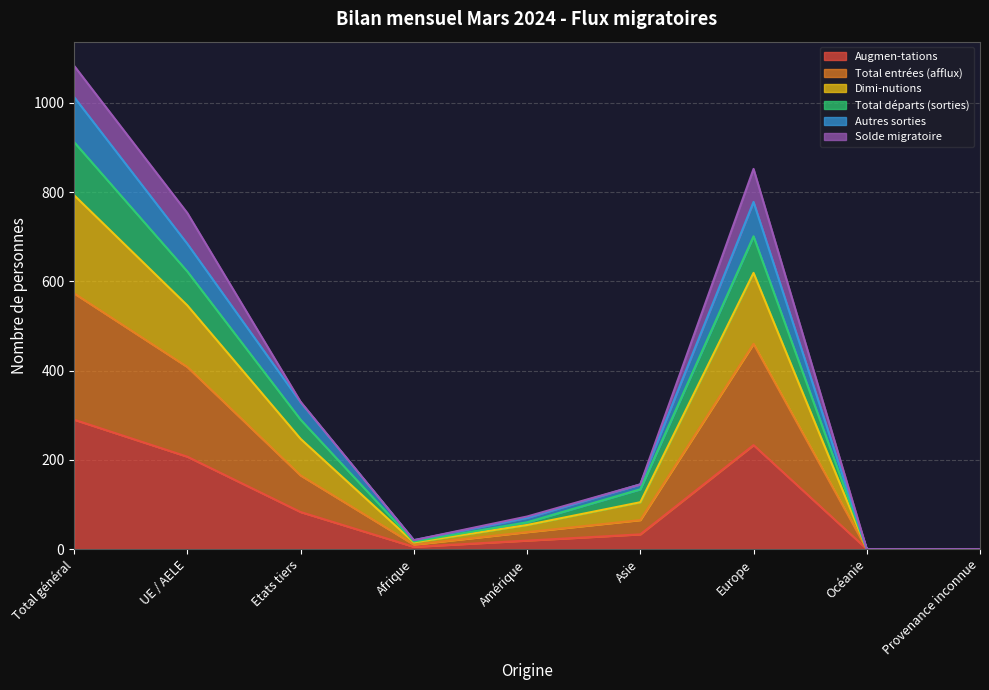

True or false: Total départs (sorties) and Augmen-tations cross at least once.

False